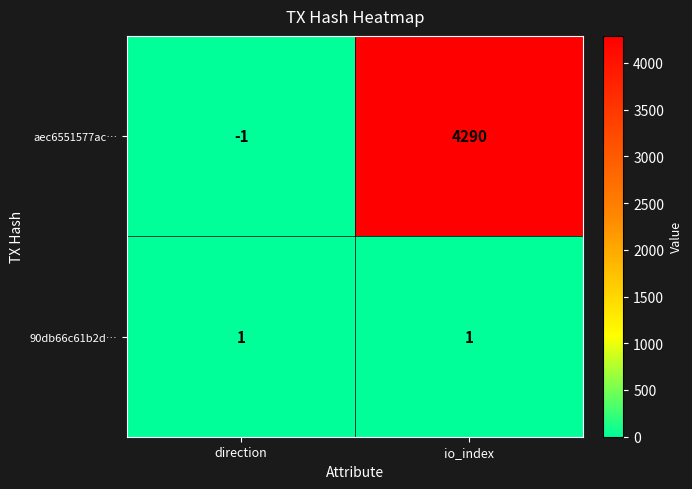

What is the difference between the maximum and minimum values in the aec6551577ac… series?

4291